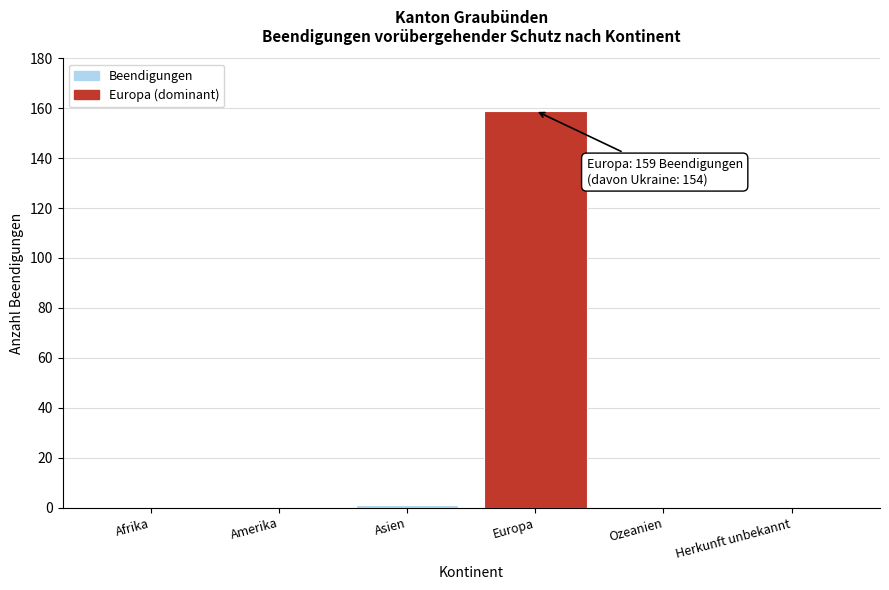

Reading left to right, what are all the values shown in this chart?

Afrika=0	Amerika=0	Asien=1	Europa=159	Ozeanien=0	Herkunft unbekannt=0